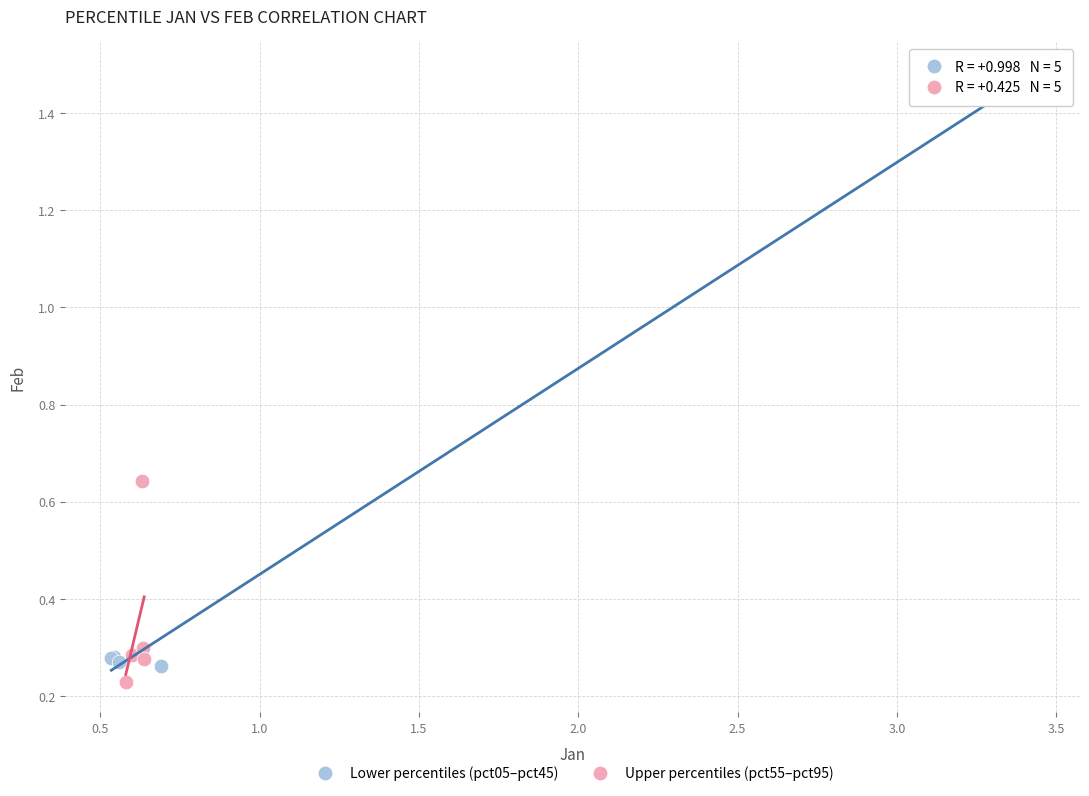

Which series has the largest Y range (max minus min)?

Lower percentiles (pct05–pct45)